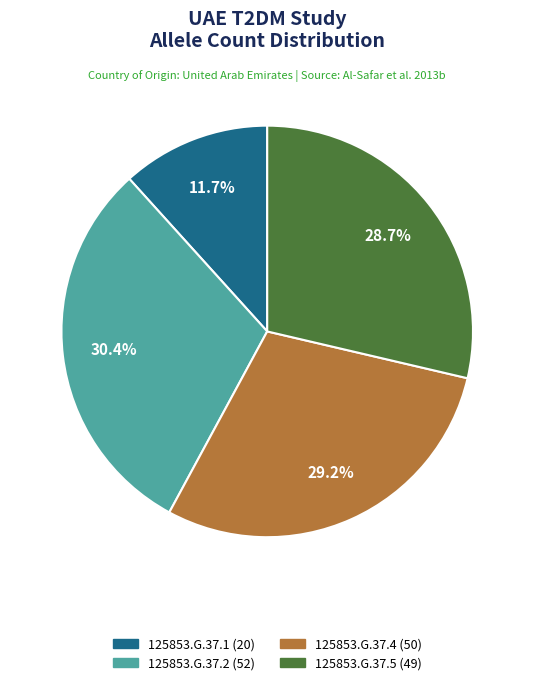

How many segments does this pie chart have?

4